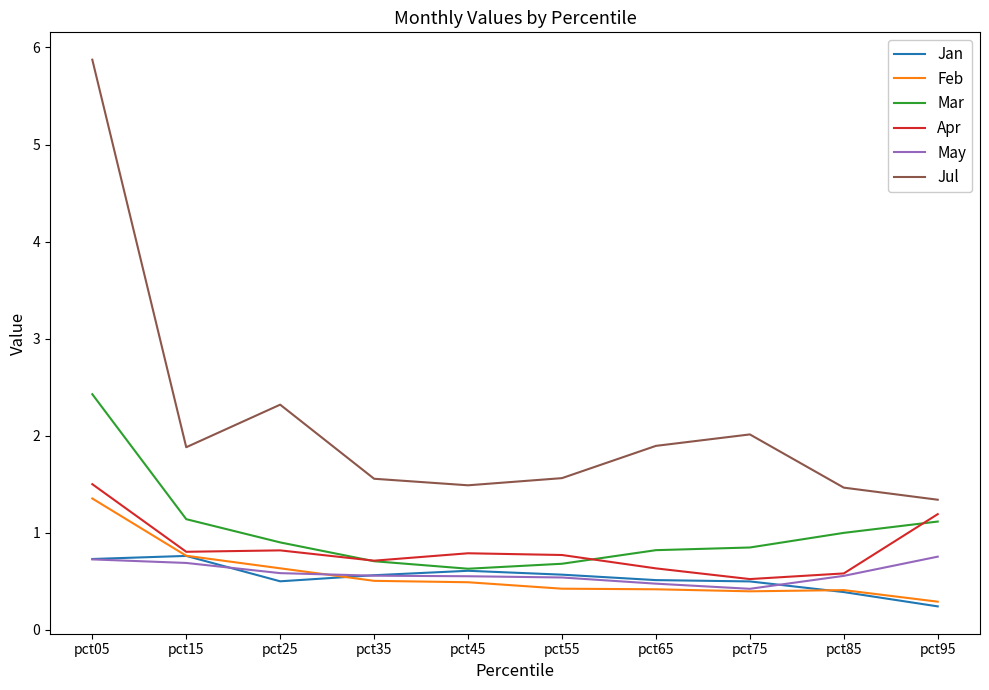

Is it true that May equals 0.9 at pct45?

False